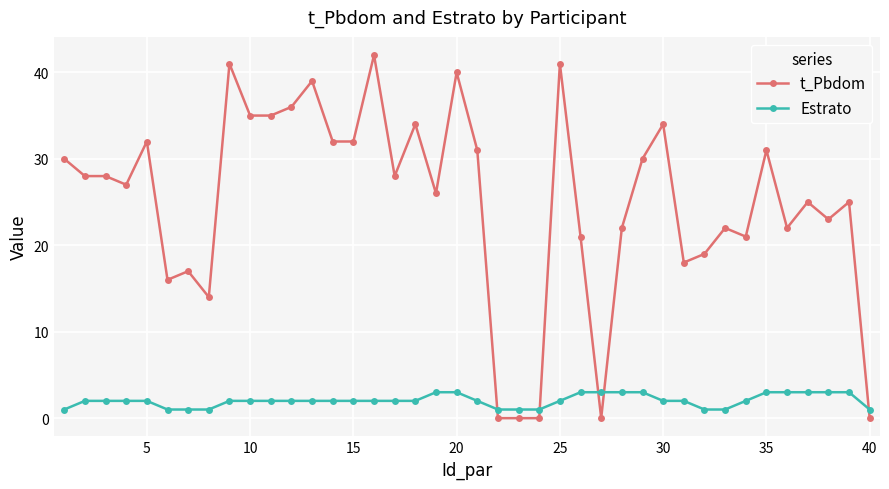

How many data points in t_Pbdom are less than 28?

20